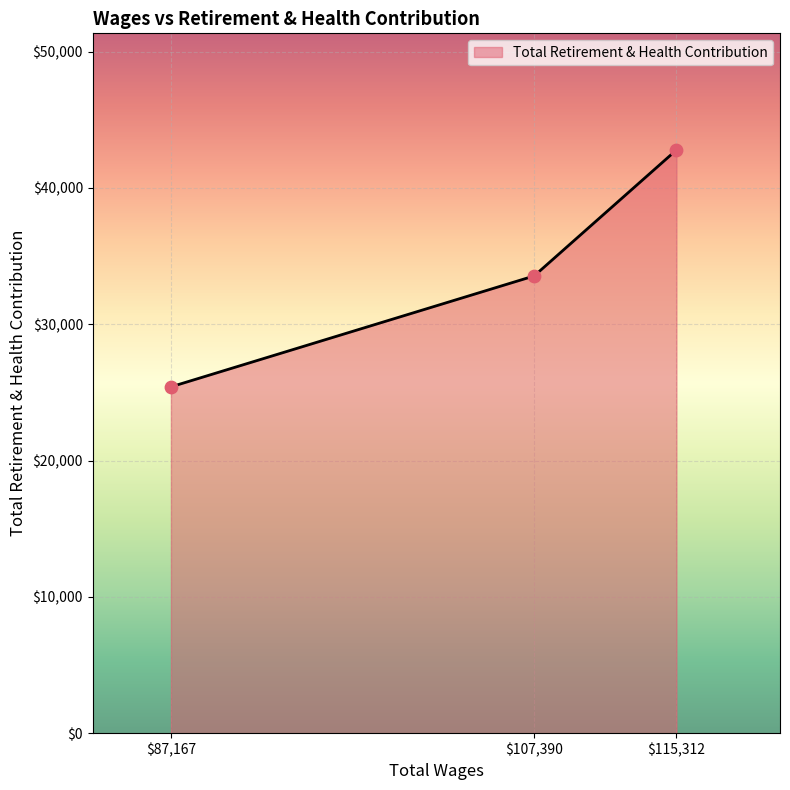

What is the difference between the maximum and minimum values?

17375